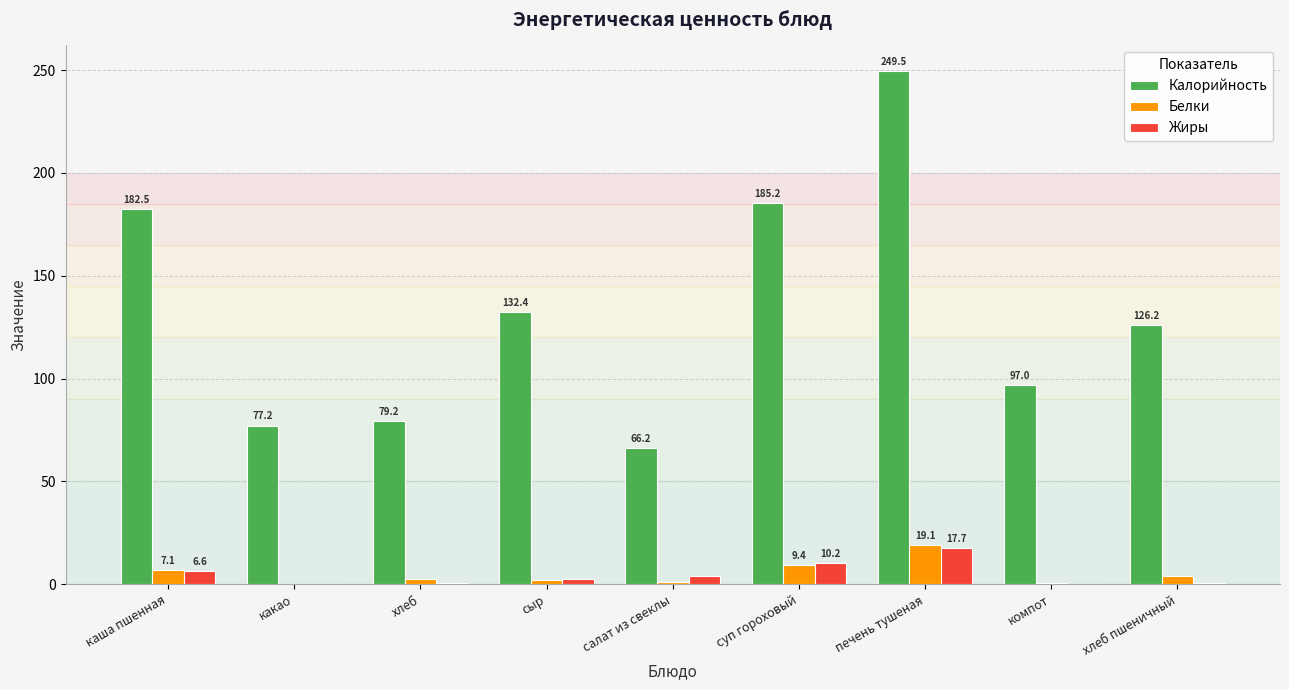

At which label does Жиры reach its peak?

печень тушеная